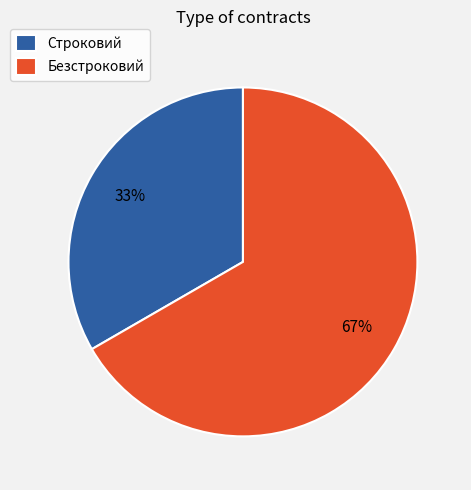

To the nearest percent, what portion does Безстроковий represent?

67%